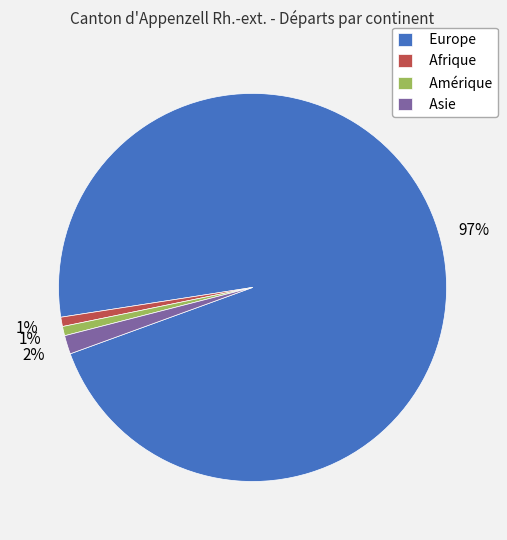

The Europe slice represents 97% of the pie. True or false?

True